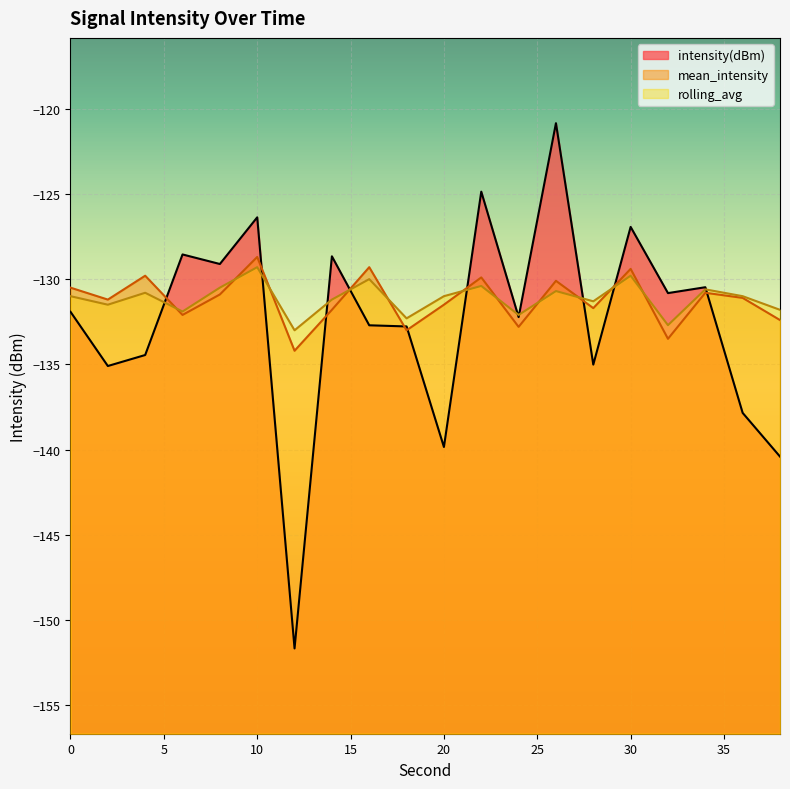

What is the maximum value for rolling_avg?

-129.3